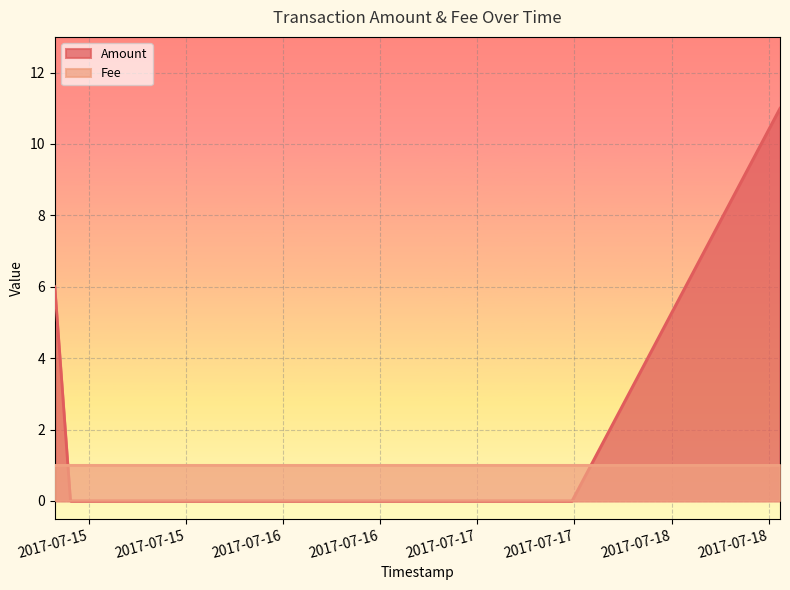

Rank the categories by value from highest to lowest.

2017-07-18 13:24:22, 2017-07-14 19:45:51, 2017-07-14 21:42:06, 2017-07-17 11:41:51